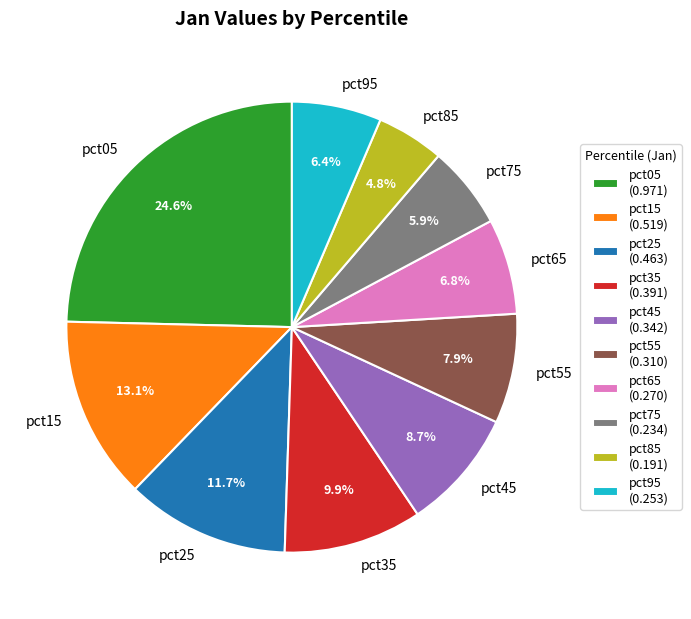

To the nearest percent, what percentage of the pie is pct15?

13%